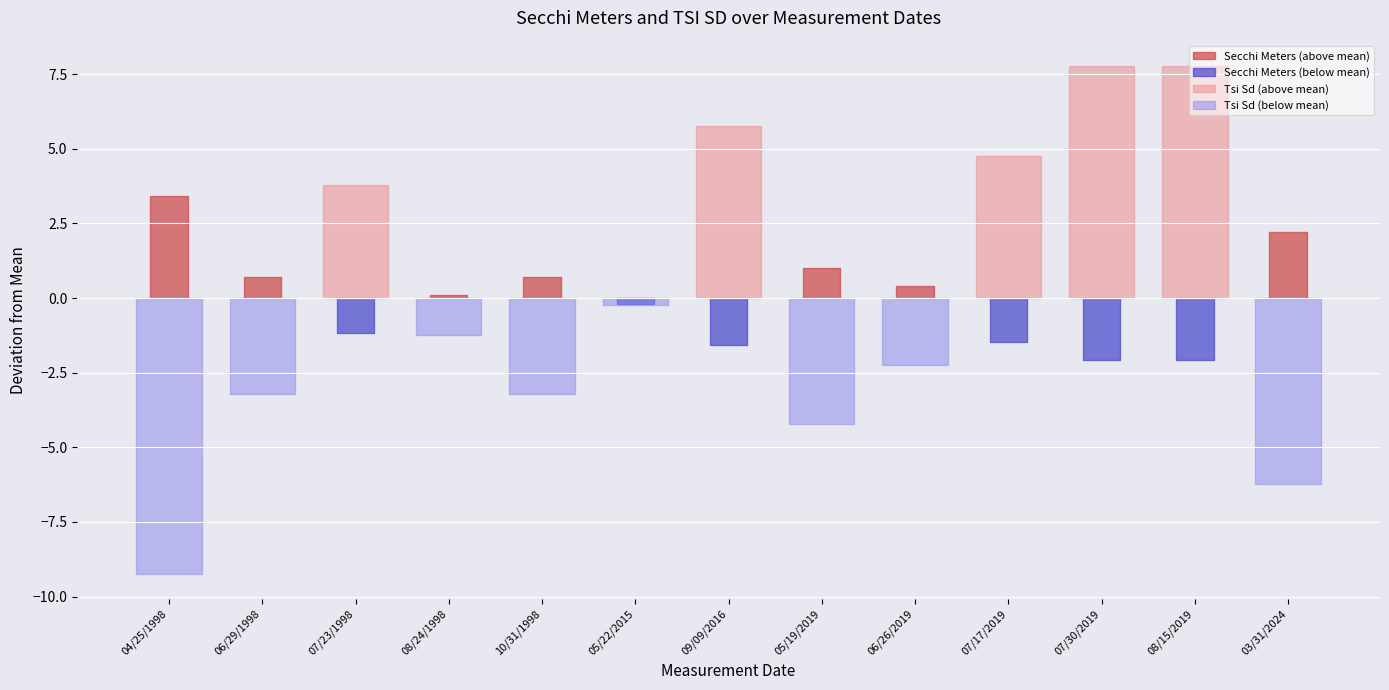

Reading left to right, what are all the values shown in this chart?

Secchi Meters: 7.9	5.2	3.3	4.6	5.2	4.3	2.9	5.5	4.9	3.0	2.4	2.4	6.7
Tsi Sd: 30.0	36.0	43.0	38.0	36.0	39.0	45.0	35.0	37.0	44.0	47.0	47.0	33.0